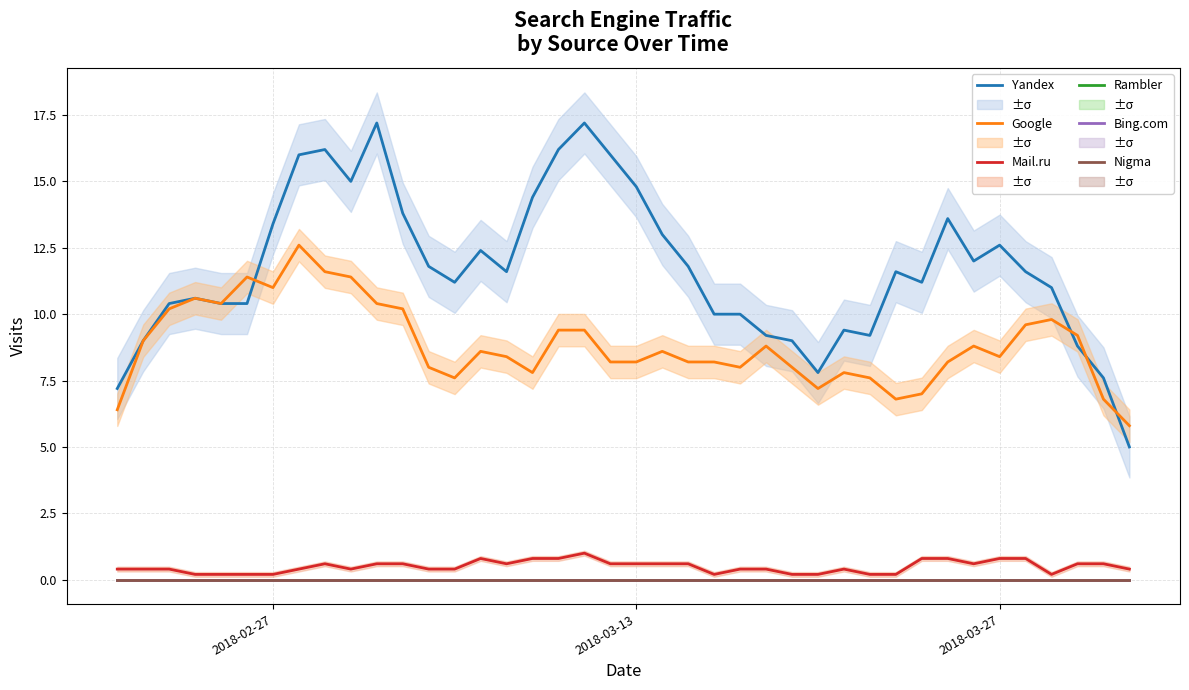

Which series has the largest total across all categories?

Yandex